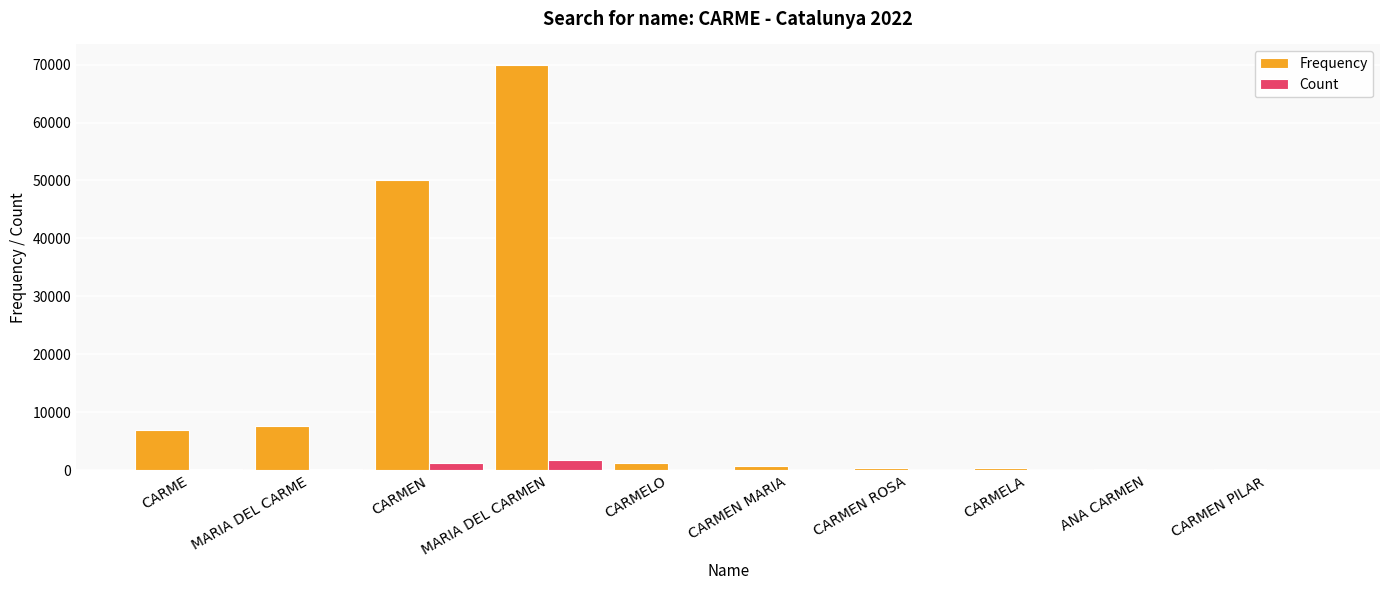

True or false: Frequency has a value of 27875 at CARMEN.

False